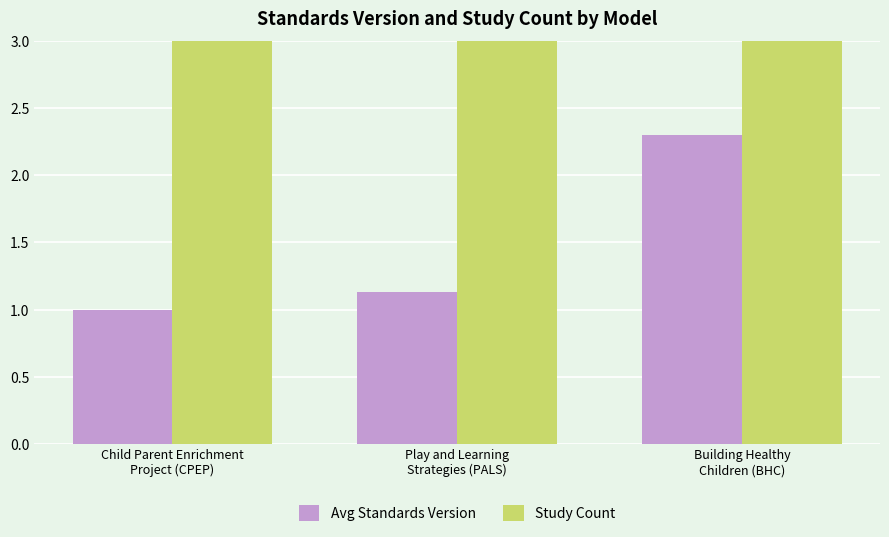

Which series changed the most between Child Parent Enrichment
Project (CPEP) and Building Healthy
Children (BHC)?

Study Count